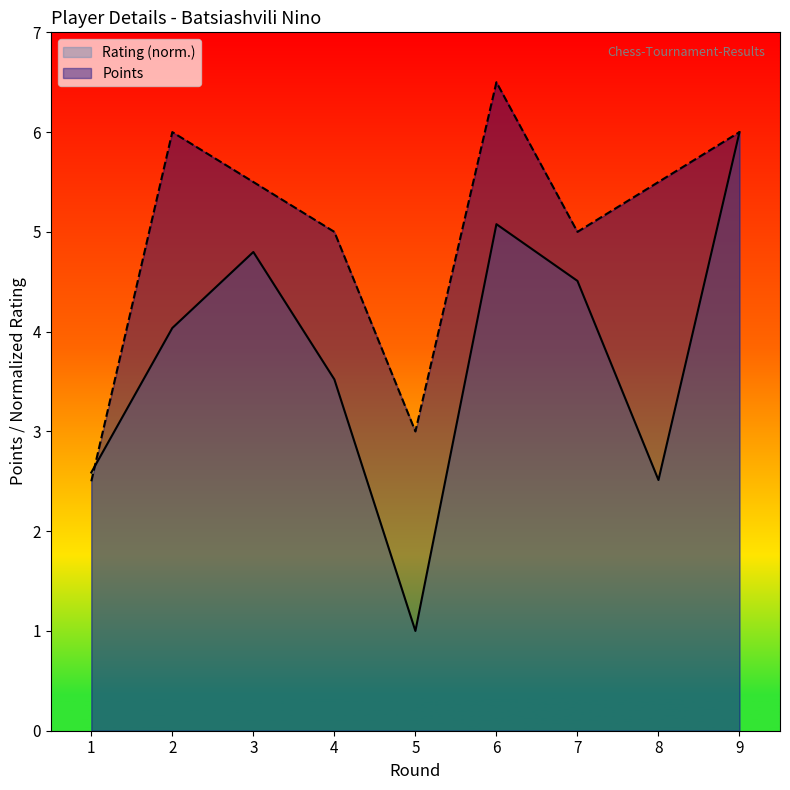

Read the Rating value at 4.

3.5